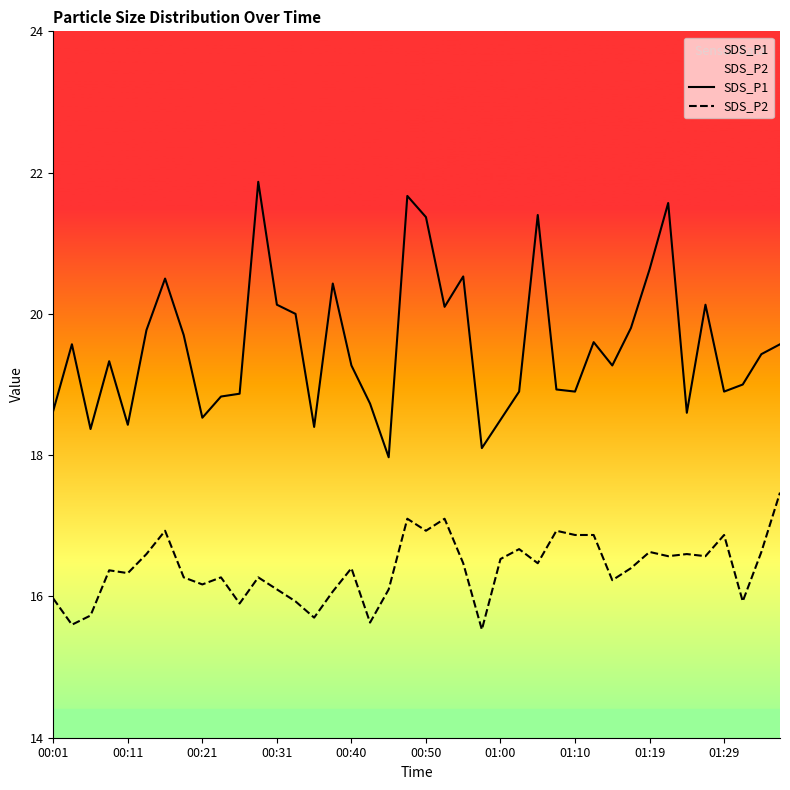

How many lines are shown in the chart?

2